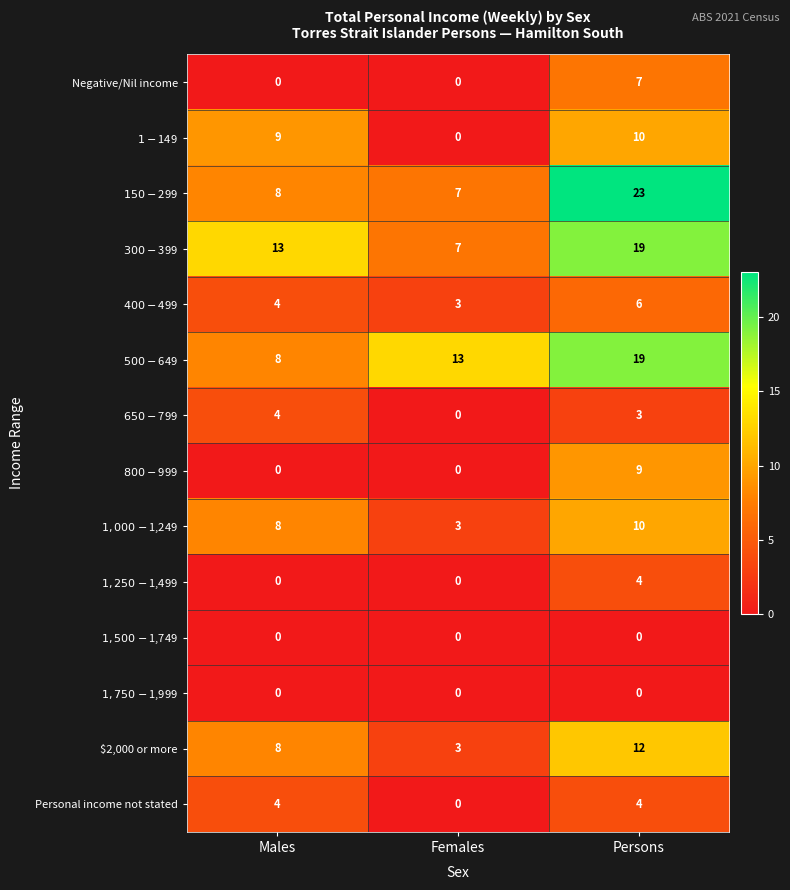

Read the Personal income not stated value at Persons.

4